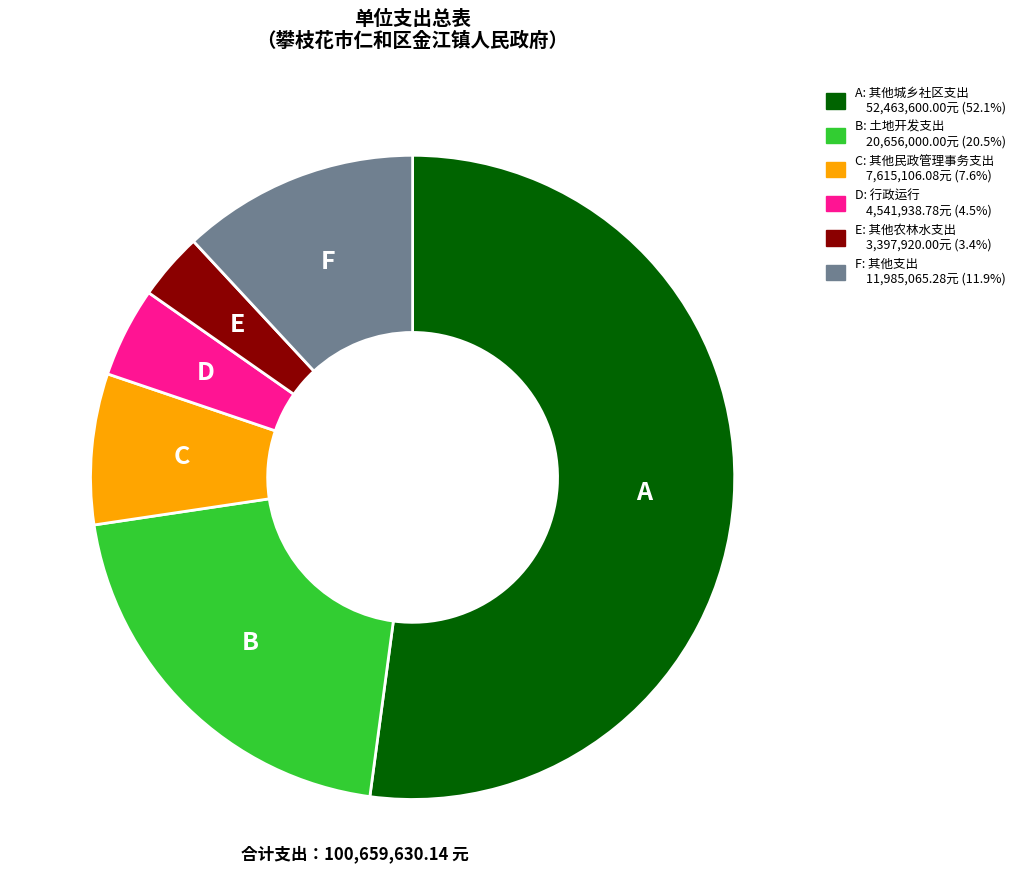

Does any single category account for the majority?

Yes